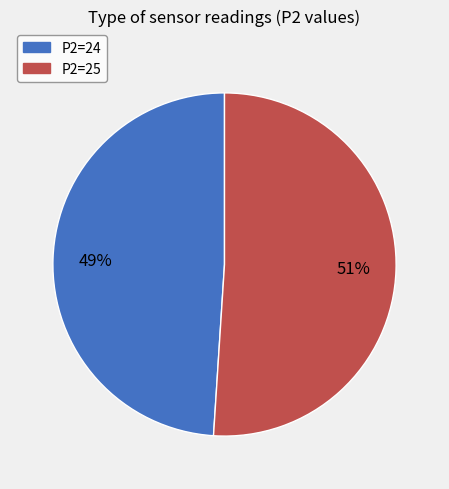

The P2=25 slice represents 65% of the pie. True or false?

False